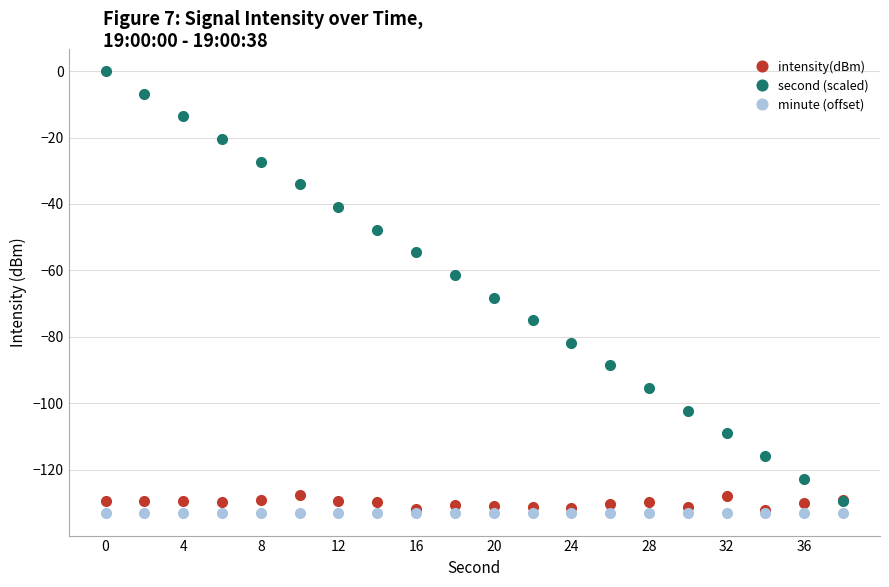

What is the value of the intensity(dBm) point at the 15th from the left?

-129.7